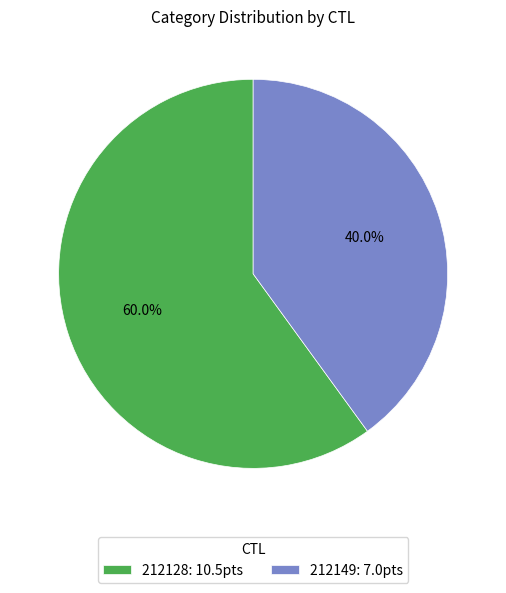

Is the sum of 212149 and 212128 greater than half?

Yes